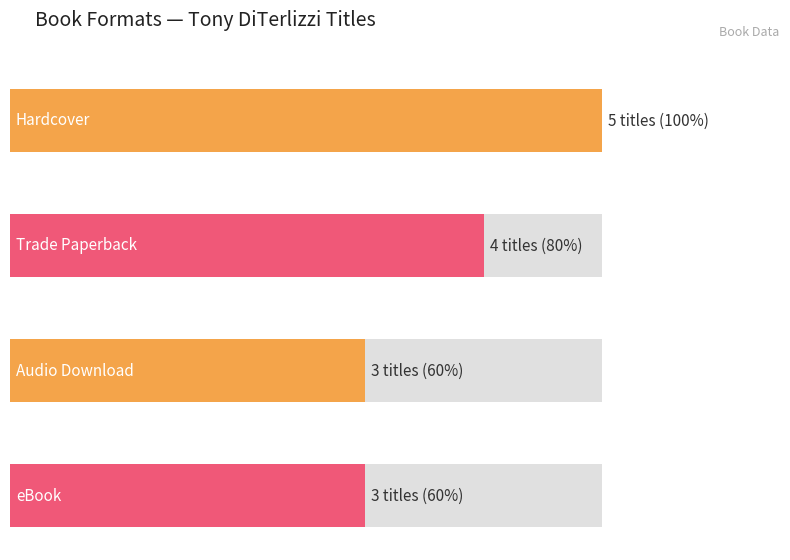

Between Hardcover and Trade Paperback, which series saw the biggest shift?

Trade Paperback